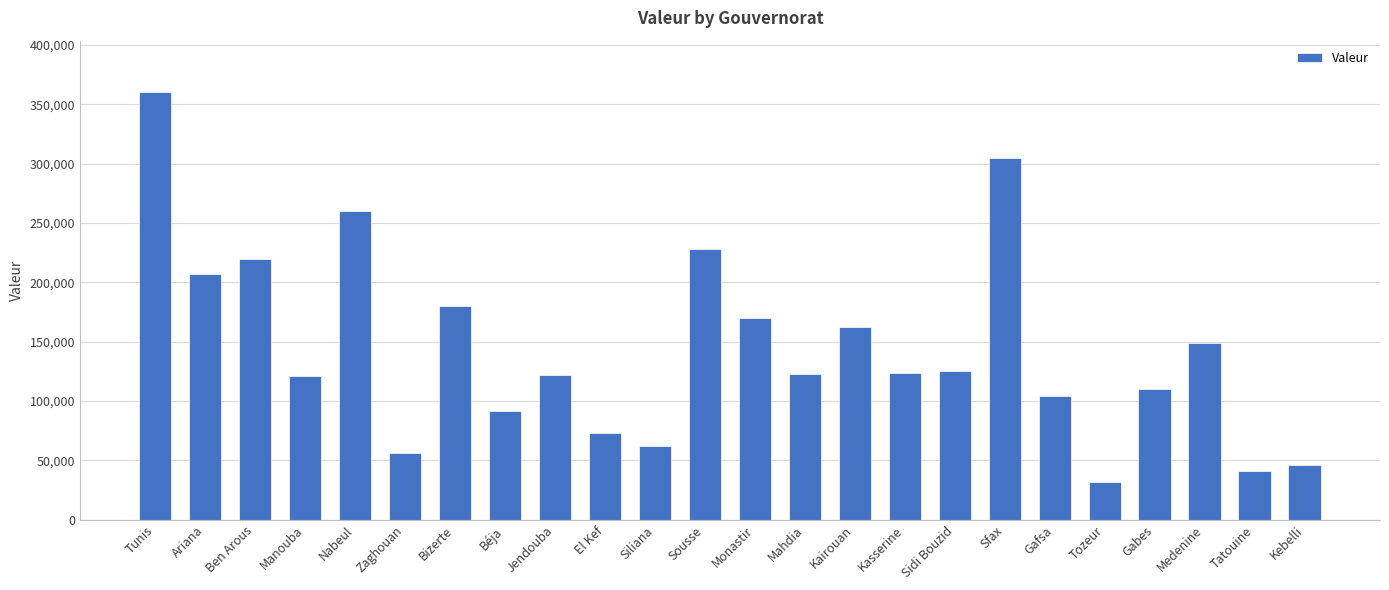

The chart shows a value of 91712 at Béja. True or false?

True